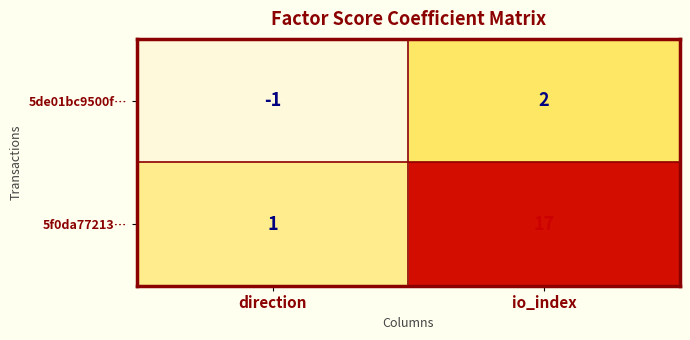

What is the maximum value shown in the chart?

17